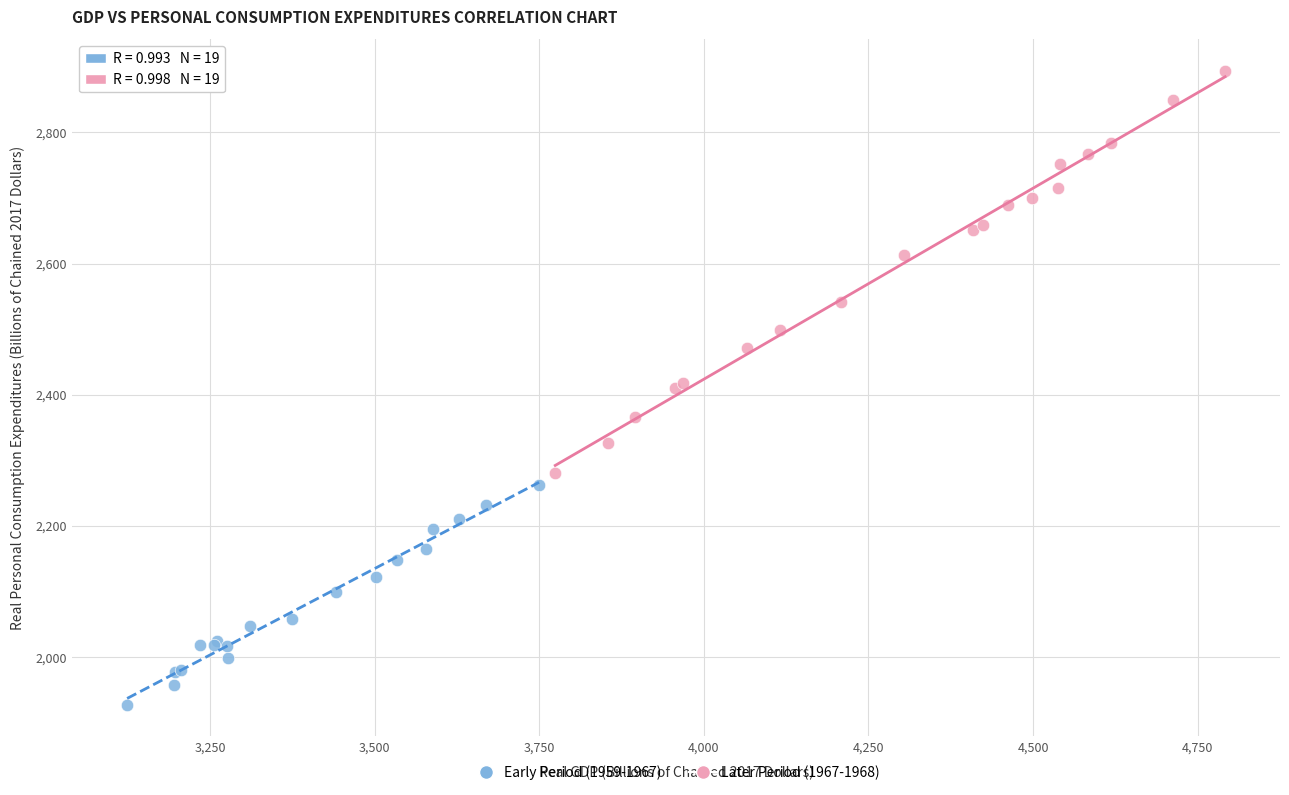

Which series has the widest spread of Y values?

Later Period (1967-1968)